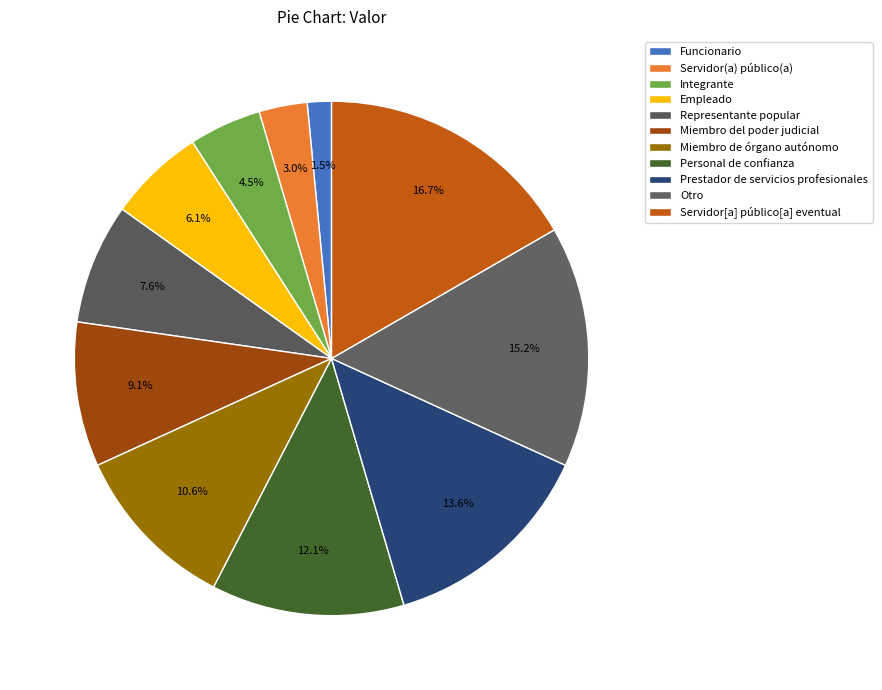

How many segments does this pie chart have?

11